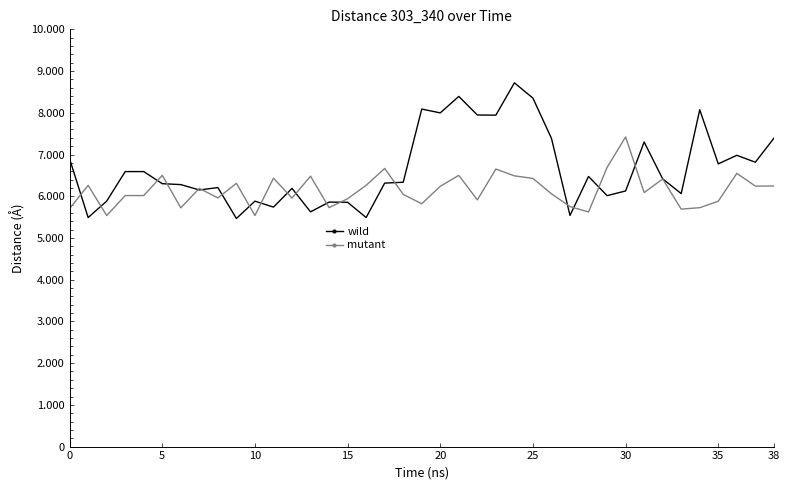

Which series has the largest range (max minus min)?

wild